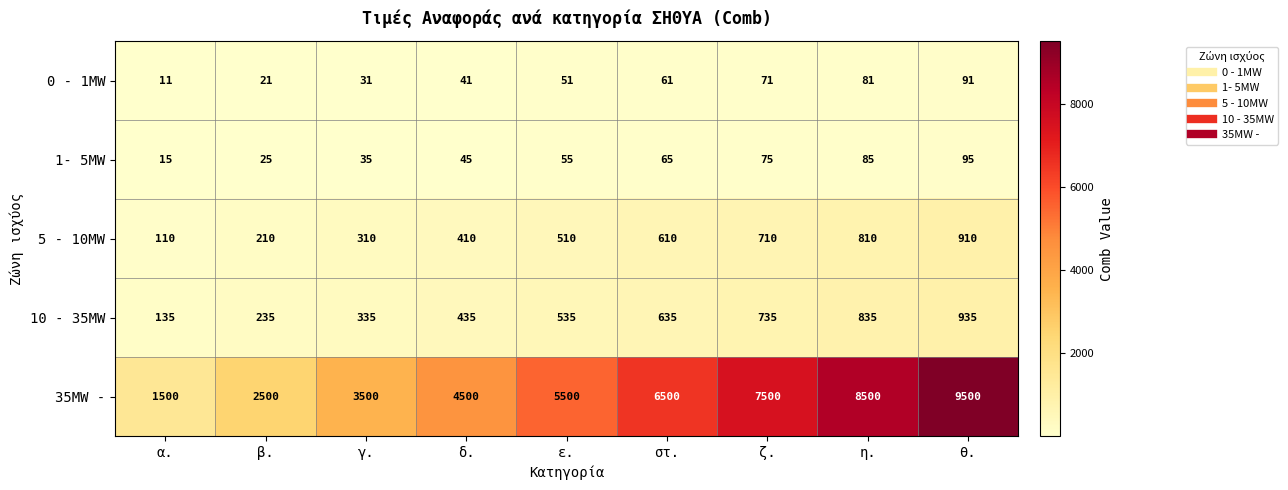

How many 10 - 35MW values are between 335 and 735?

5